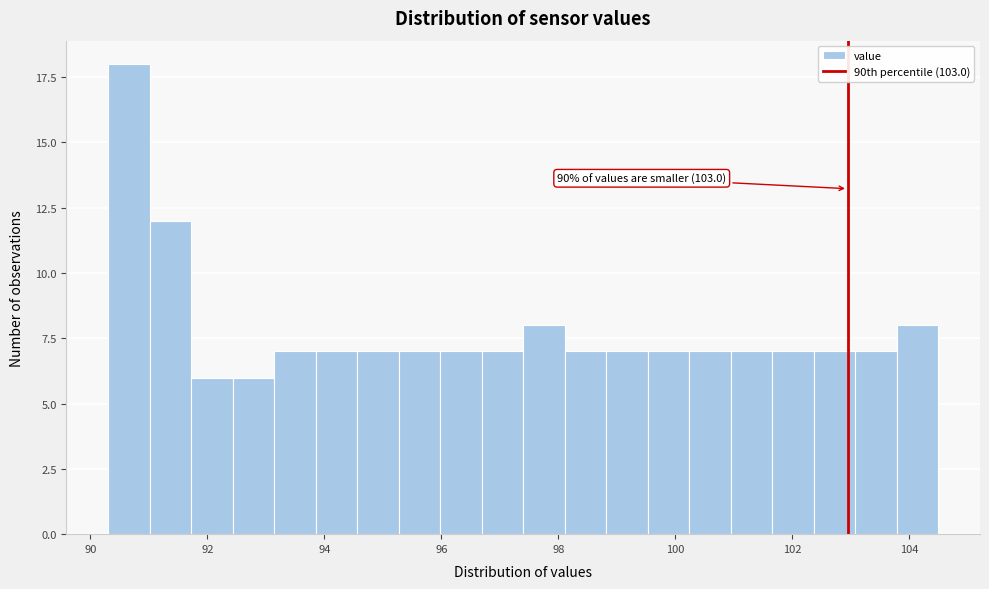

Read against the x-axis, roughly where is the centre of the tallest bar?

90.6